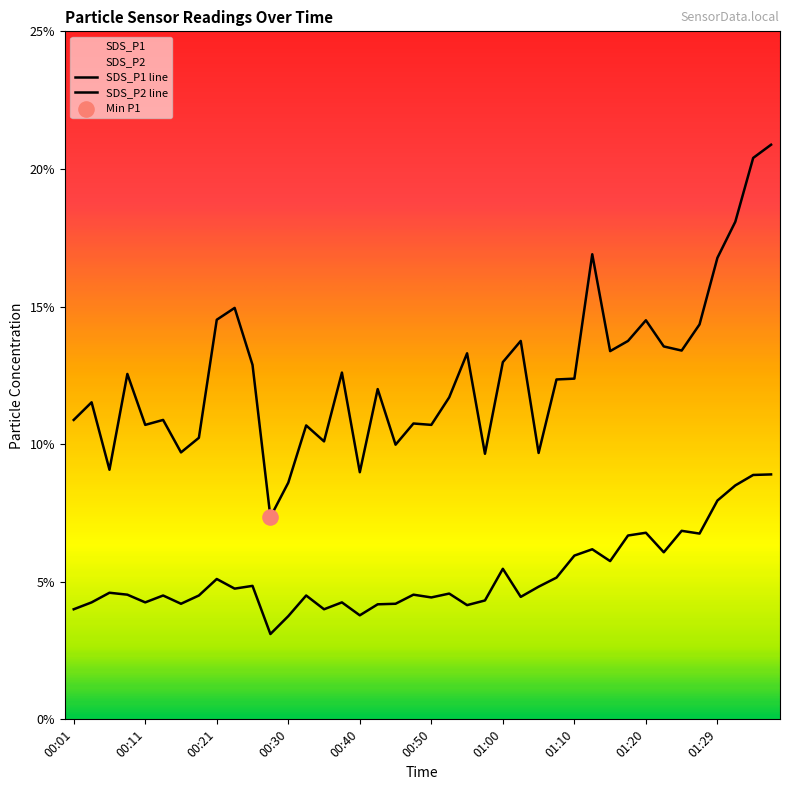

Which series has the largest Y range (max minus min)?

SDS_P1